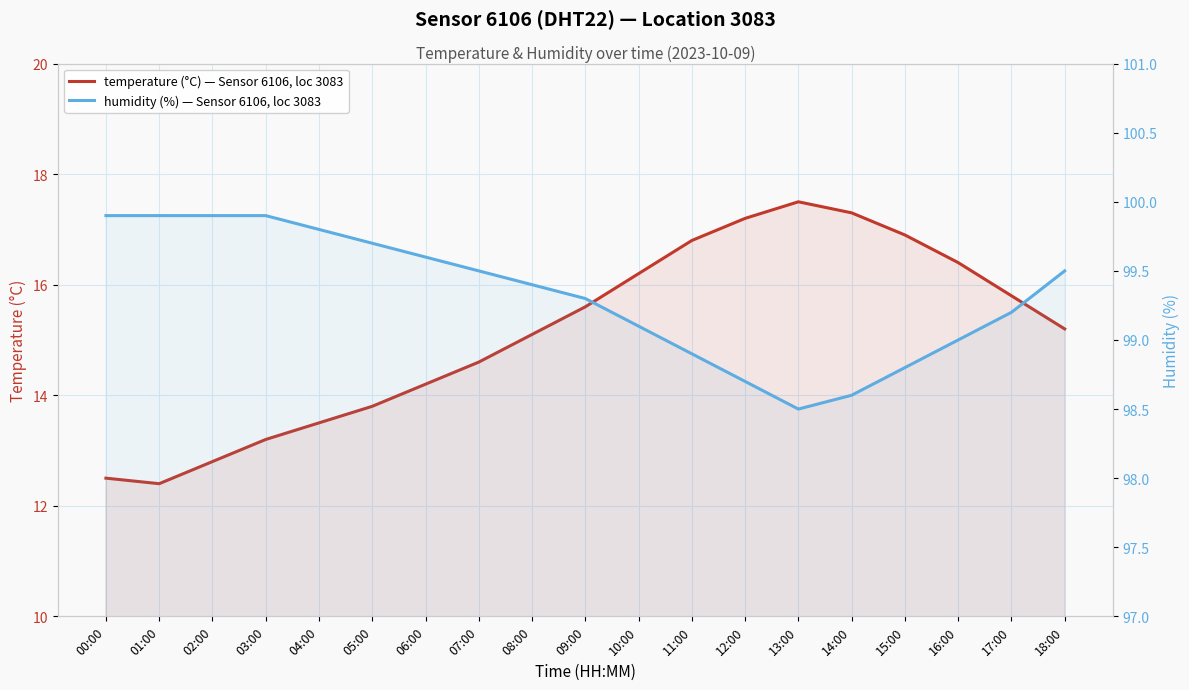

What is the difference between the highest and lowest values at 01:00?

87.5